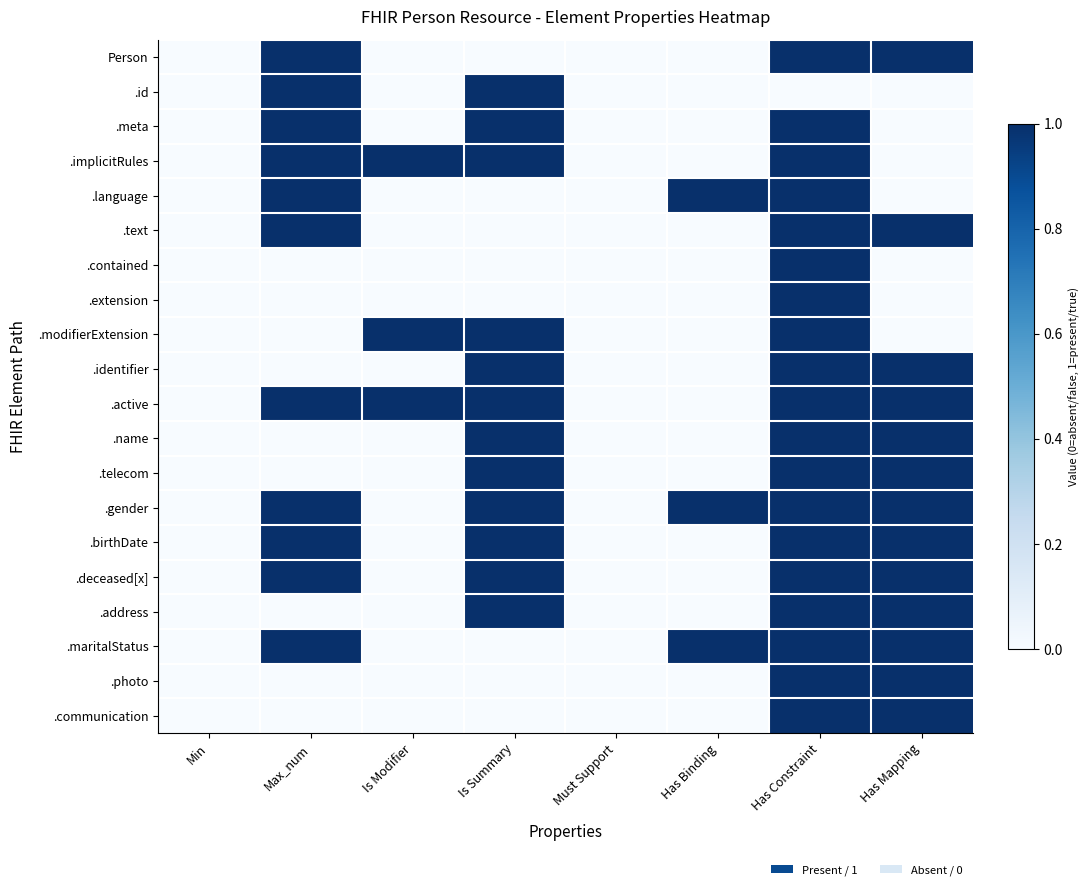

Reading right to left, what are all the values shown in this chart?

Person: Has Mapping=1	Has Constraint=1	Has Binding=0	Must Support=0	Is Summary=0	Is Modifier=0	Max_num=1	Min=0
.id: Has Mapping=0	Has Constraint=0	Has Binding=0	Must Support=0	Is Summary=1	Is Modifier=0	Max_num=1	Min=0
.meta: Has Mapping=0	Has Constraint=1	Has Binding=0	Must Support=0	Is Summary=1	Is Modifier=0	Max_num=1	Min=0
.implicitRules: Has Mapping=0	Has Constraint=1	Has Binding=0	Must Support=0	Is Summary=1	Is Modifier=1	Max_num=1	Min=0
.language: Has Mapping=0	Has Constraint=1	Has Binding=1	Must Support=0	Is Summary=0	Is Modifier=0	Max_num=1	Min=0
.text: Has Mapping=1	Has Constraint=1	Has Binding=0	Must Support=0	Is Summary=0	Is Modifier=0	Max_num=1	Min=0
.contained: Has Mapping=0	Has Constraint=1	Has Binding=0	Must Support=0	Is Summary=0	Is Modifier=0	Max_num=0	Min=0
.extension: Has Mapping=0	Has Constraint=1	Has Binding=0	Must Support=0	Is Summary=0	Is Modifier=0	Max_num=0	Min=0
.modifierExtension: Has Mapping=0	Has Constraint=1	Has Binding=0	Must Support=0	Is Summary=1	Is Modifier=1	Max_num=0	Min=0
.identifier: Has Mapping=1	Has Constraint=1	Has Binding=0	Must Support=0	Is Summary=1	Is Modifier=0	Max_num=0	Min=0
.active: Has Mapping=1	Has Constraint=1	Has Binding=0	Must Support=0	Is Summary=1	Is Modifier=1	Max_num=1	Min=0
.name: Has Mapping=1	Has Constraint=1	Has Binding=0	Must Support=0	Is Summary=1	Is Modifier=0	Max_num=0	Min=0
.telecom: Has Mapping=1	Has Constraint=1	Has Binding=0	Must Support=0	Is Summary=1	Is Modifier=0	Max_num=0	Min=0
.gender: Has Mapping=1	Has Constraint=1	Has Binding=1	Must Support=0	Is Summary=1	Is Modifier=0	Max_num=1	Min=0
.birthDate: Has Mapping=1	Has Constraint=1	Has Binding=0	Must Support=0	Is Summary=1	Is Modifier=0	Max_num=1	Min=0
.deceased[x]: Has Mapping=1	Has Constraint=1	Has Binding=0	Must Support=0	Is Summary=1	Is Modifier=0	Max_num=1	Min=0
.address: Has Mapping=1	Has Constraint=1	Has Binding=0	Must Support=0	Is Summary=1	Is Modifier=0	Max_num=0	Min=0
.maritalStatus: Has Mapping=1	Has Constraint=1	Has Binding=1	Must Support=0	Is Summary=0	Is Modifier=0	Max_num=1	Min=0
.photo: Has Mapping=1	Has Constraint=1	Has Binding=0	Must Support=0	Is Summary=0	Is Modifier=0	Max_num=0	Min=0
.communication: Has Mapping=1	Has Constraint=1	Has Binding=0	Must Support=0	Is Summary=0	Is Modifier=0	Max_num=0	Min=0